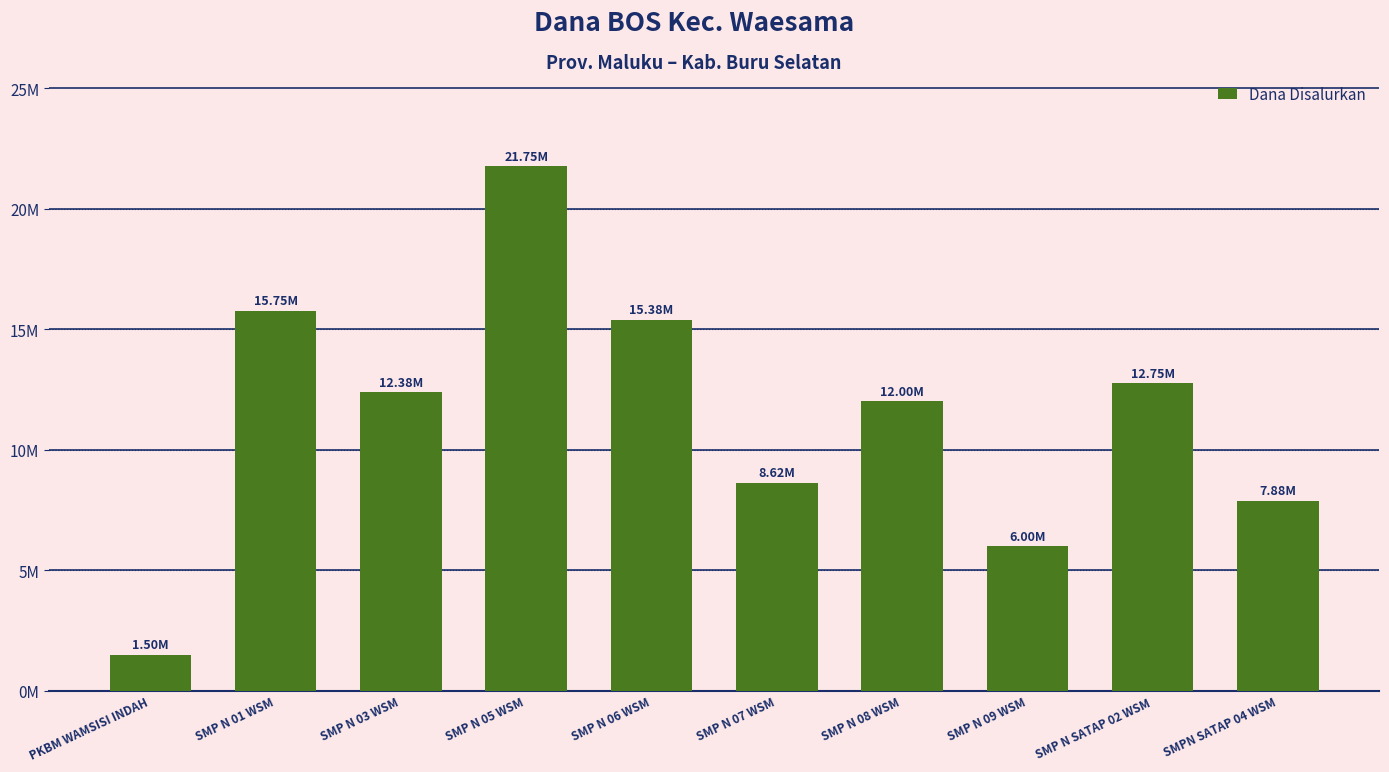

Are the bars horizontal?

No